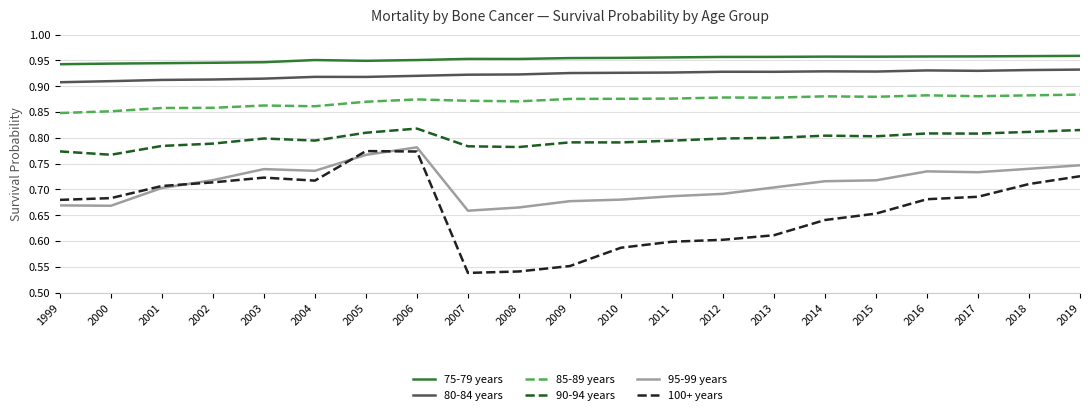

What are all the series names shown in the legend?

75-79 years, 80-84 years, 85-89 years, 90-94 years, 95-99 years, 100+ years